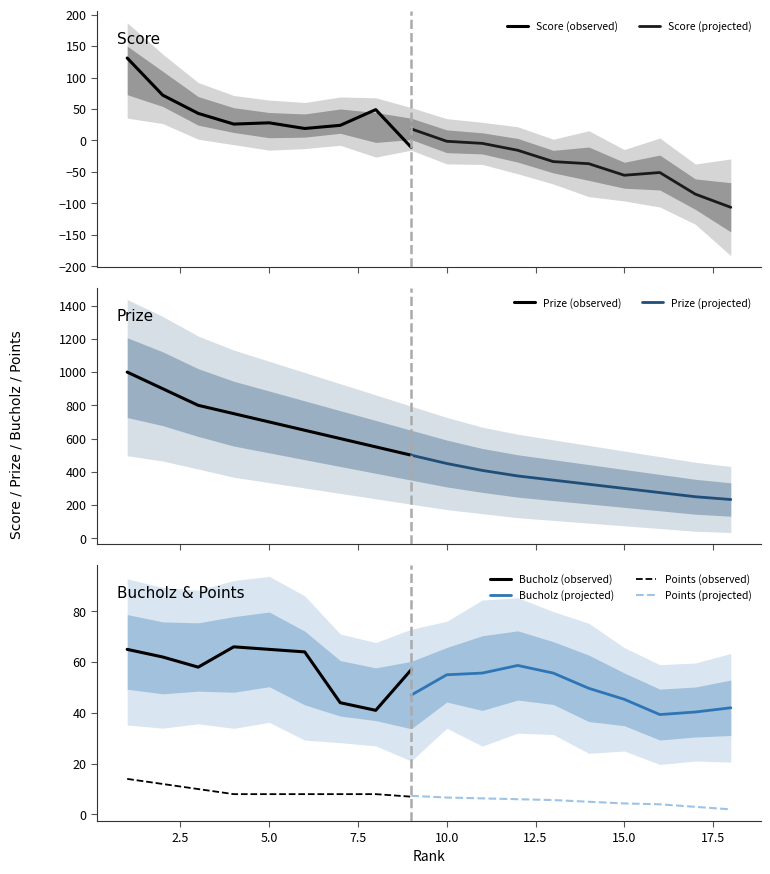

At which category does the chart reach its minimum across all series?

18